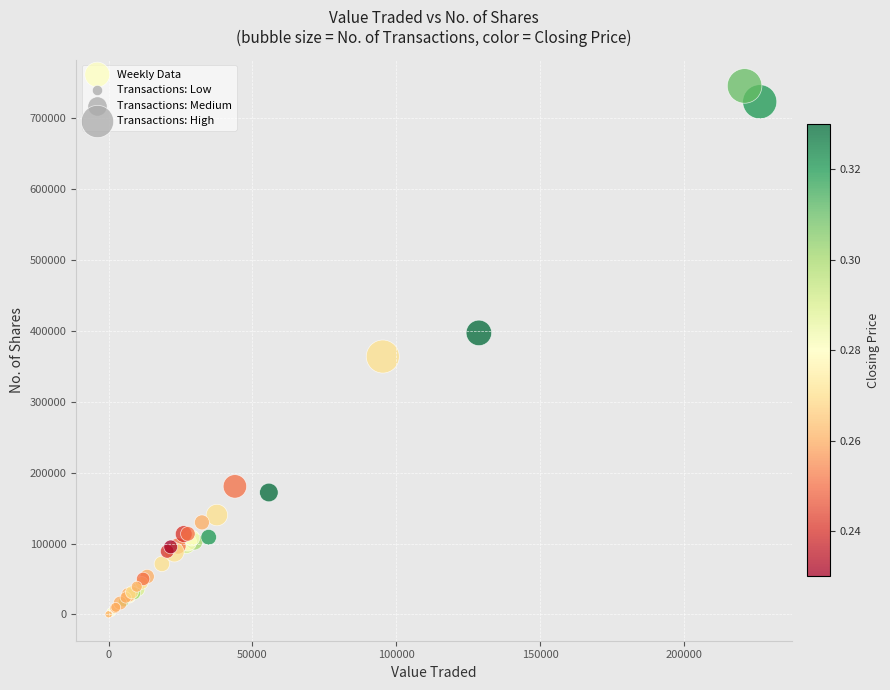

What Y value in the scatter plot is closest to 372715?

363679